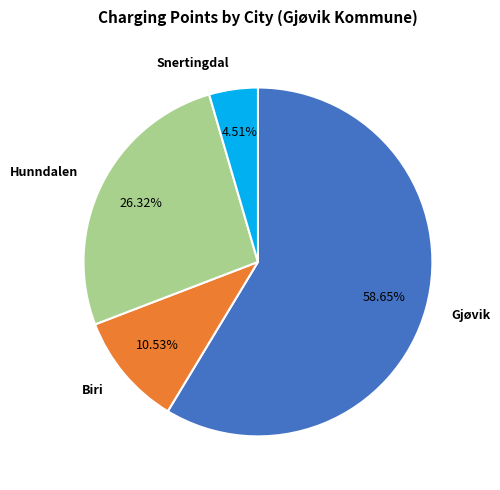

To the nearest percent, what is the average slice percentage?

25%